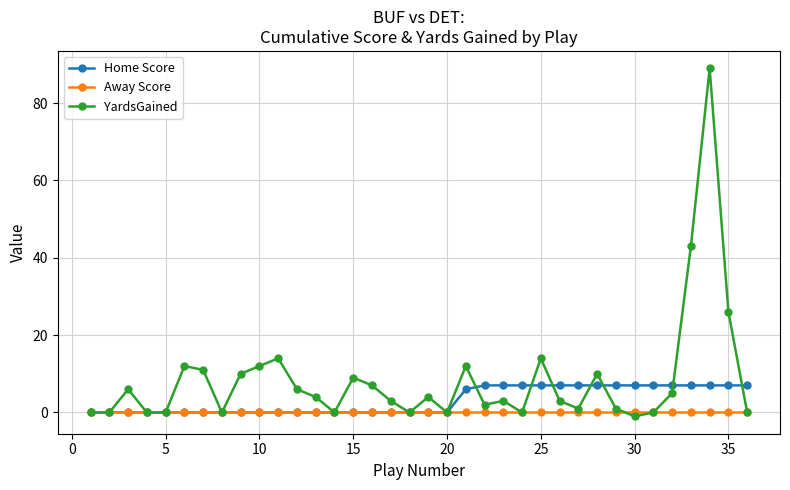

Which series has the largest range (max minus min)?

YardsGained